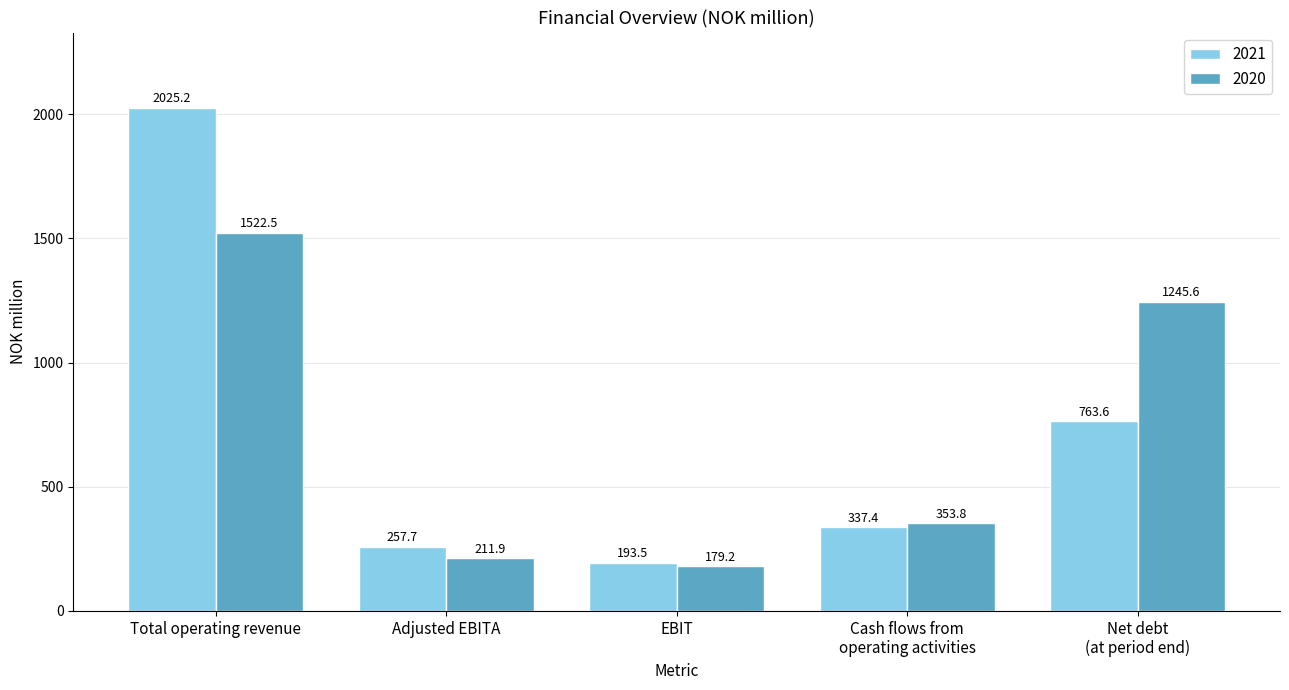

Where does the 2021 series first go above 337?

Total operating revenue